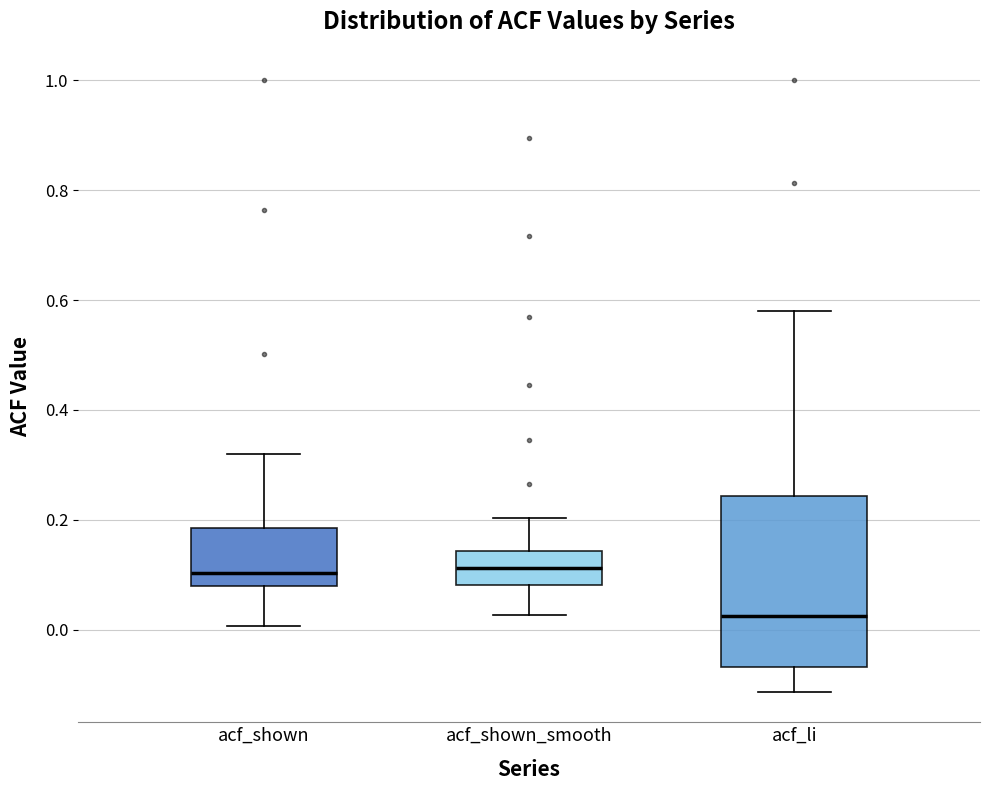

Reading left to right, transcribe this box plot: for each box, give where its median line is, the range the box spans, and where its two whiskers end, as read against the y-axis. The values are not printed on the chart, so give them approximately, as read against the axis.

acf_shown: median 0.10, box 0.08 to 0.18, whiskers 0.00 to 0.32
acf_shown_smooth: median 0.12, box 0.08 to 0.14, whiskers 0.02 to 0.20
acf_li: median 0.02, box -0.06 to 0.24, whiskers -0.12 to 0.58